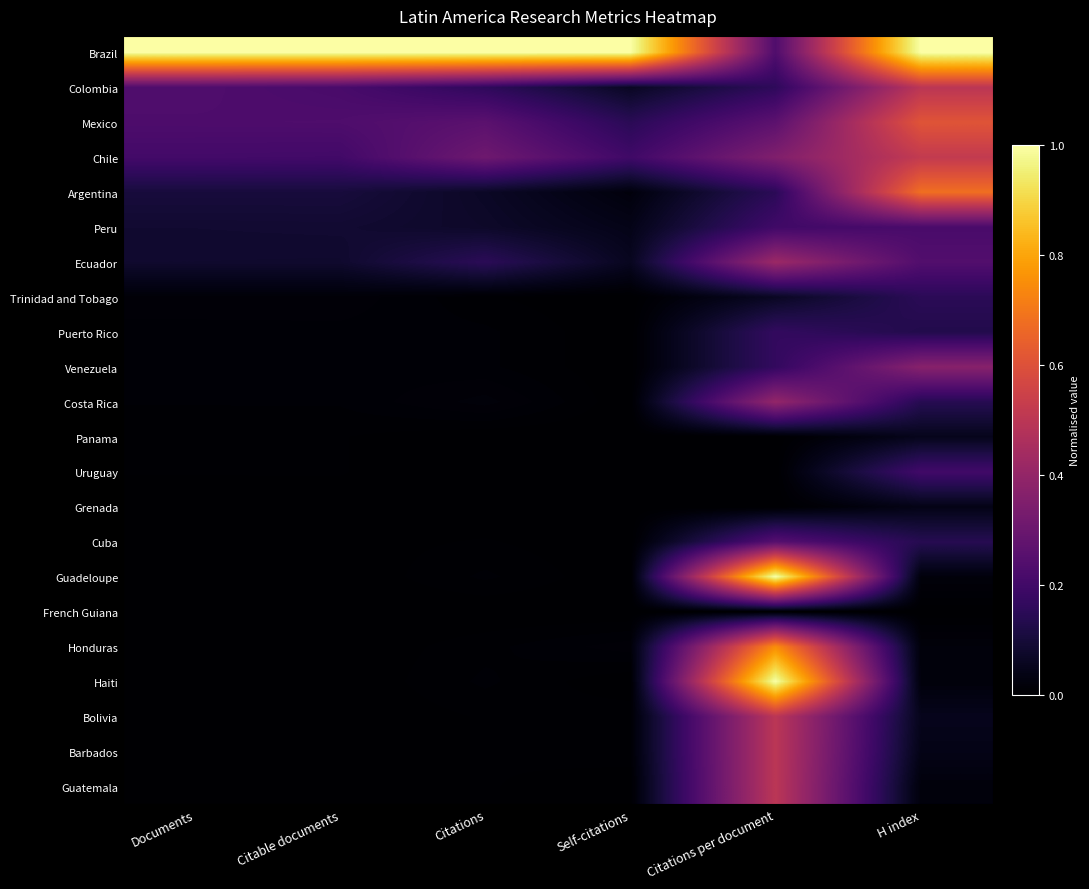

Which label corresponds to the largest value in the chart?

Documents